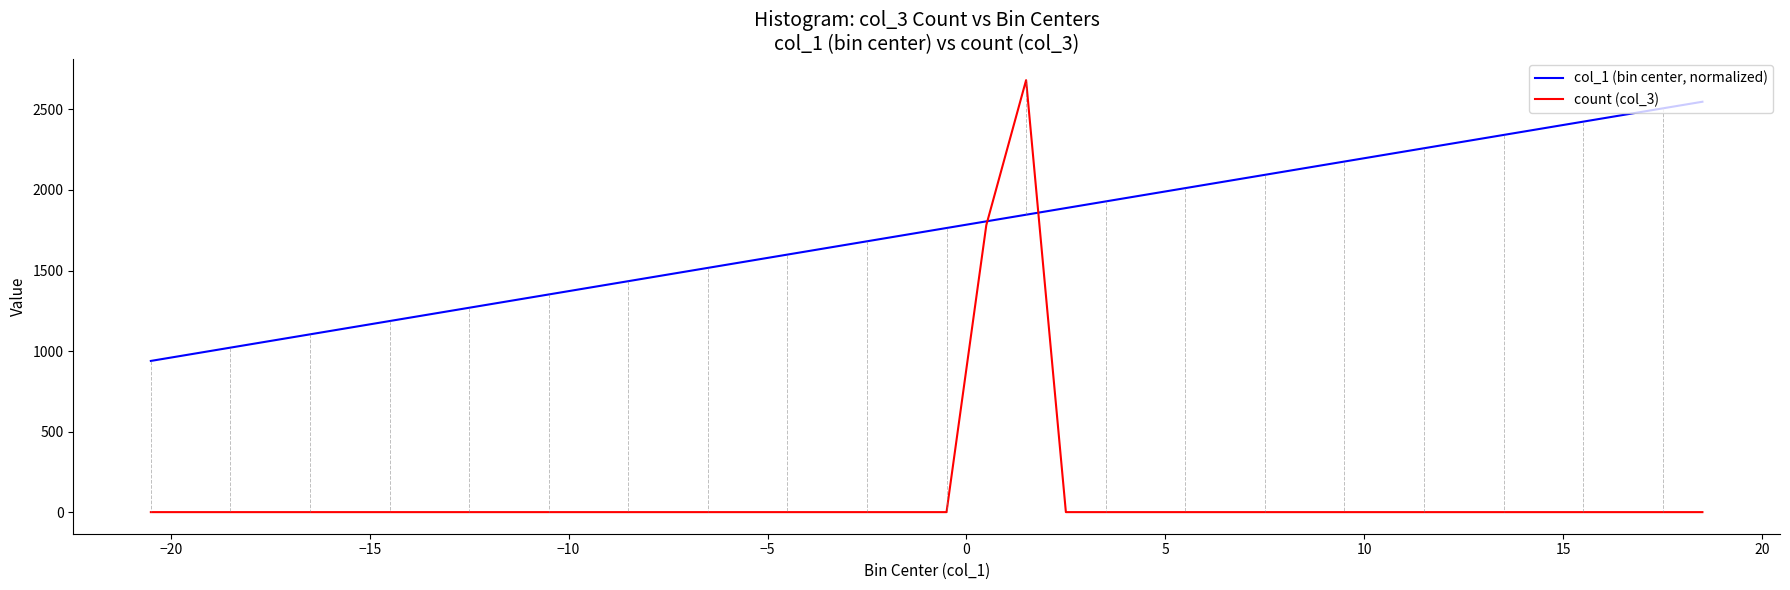

Which series has the widest spread of values?

count (col_3)